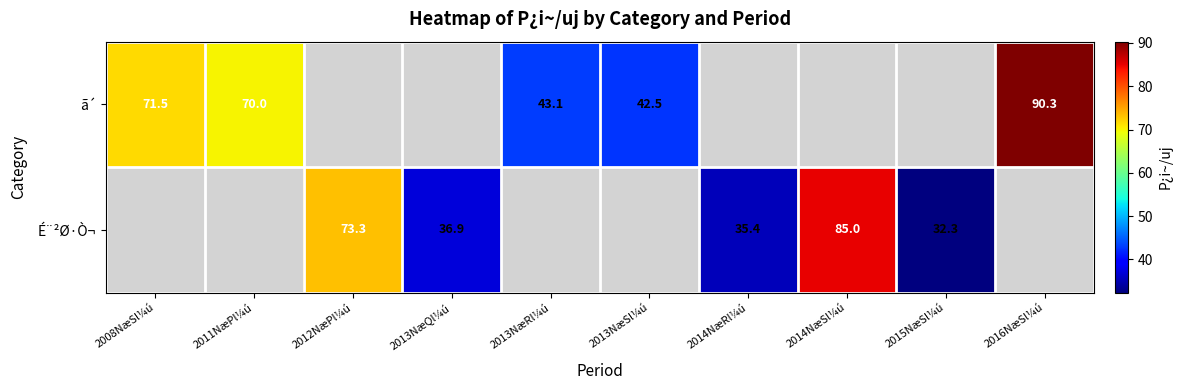

The É¨²Ø·Ò¬ series shows 21.7 at 2014NæRl¼ú. True or false?

False